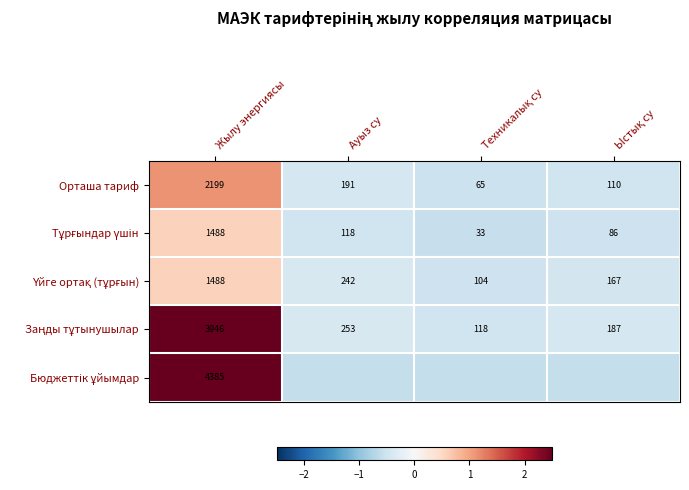

At how many categories does at least one series exceed 0?

1